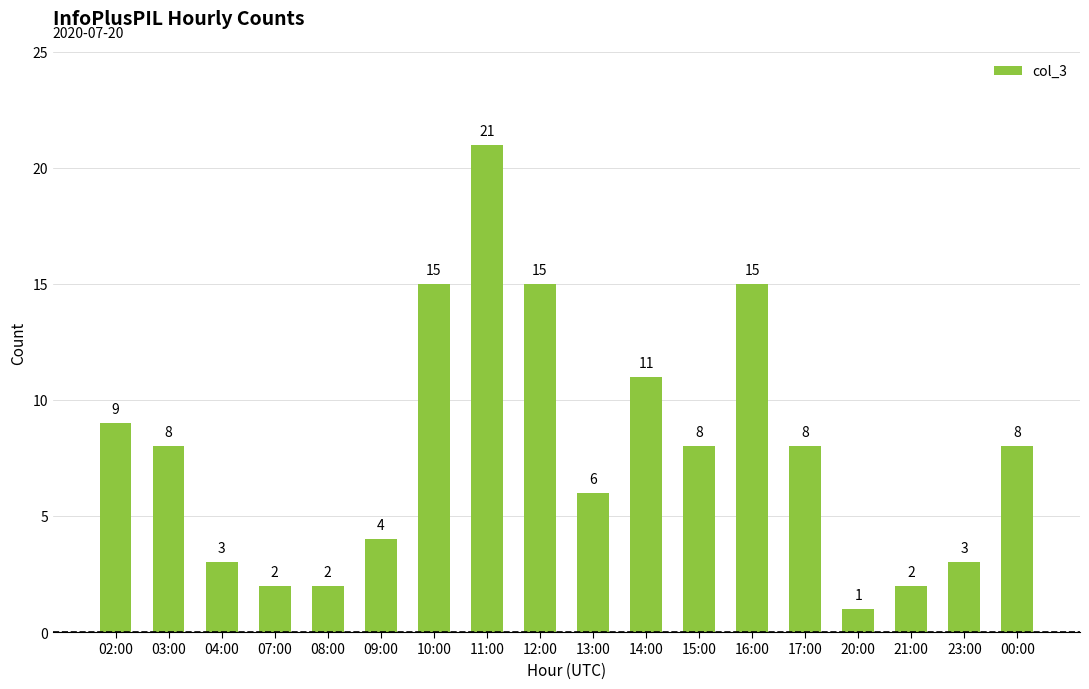

What is the difference between the second highest and minimum values?

14